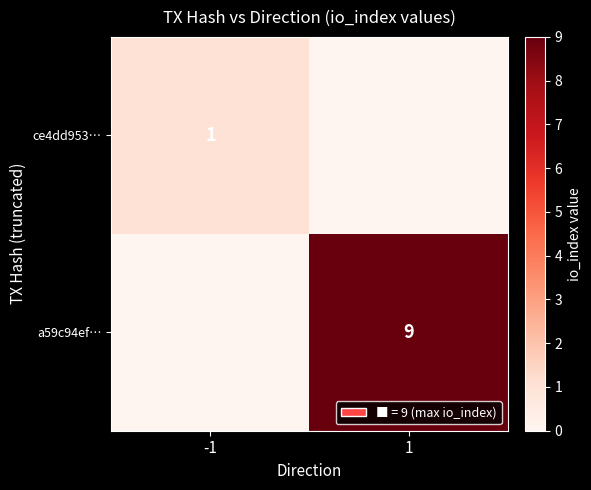

True or false: ce4dd953… has a value of 1 at -1.

True